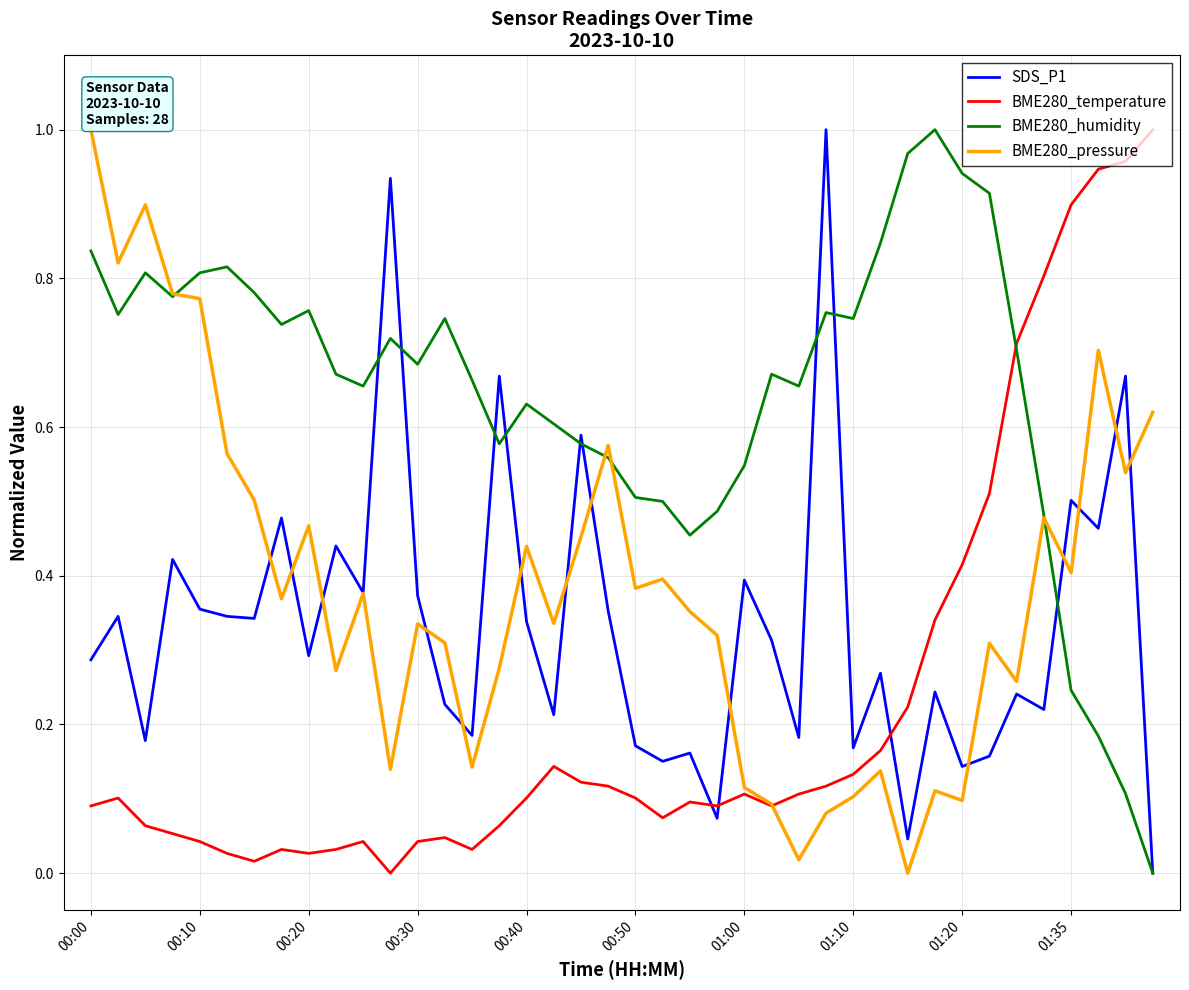

Which series has the largest total across all categories?

BME280_humidity